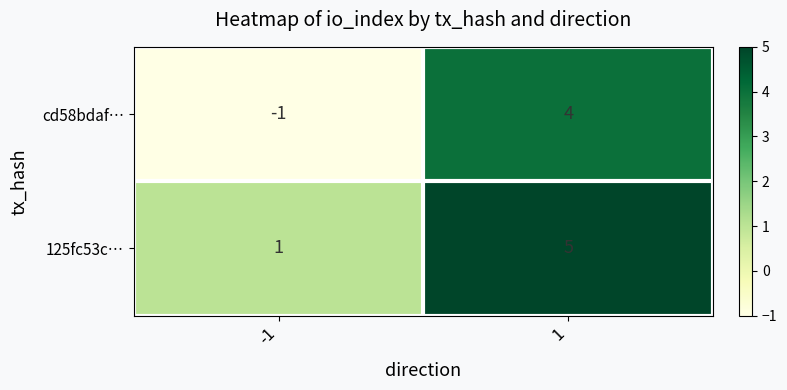

How many series are shown in this chart?

2